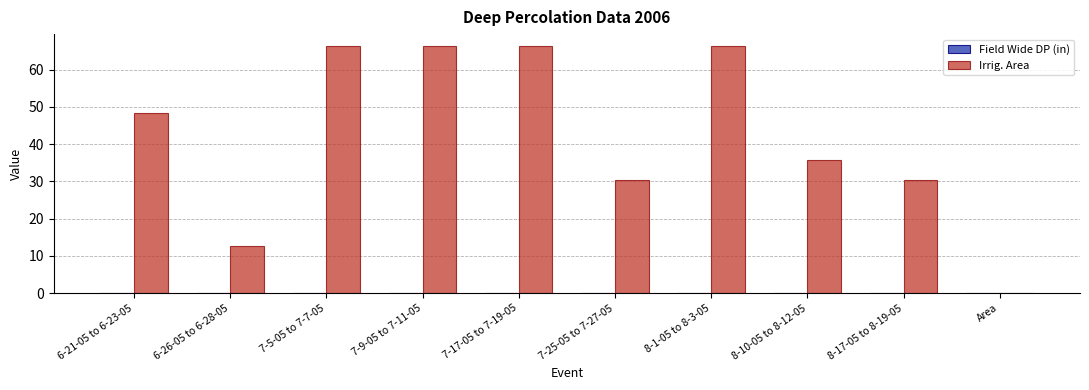

Approximately how many times larger is the value at 7-17-05 to 7-19-05 compared to 8-10-05 to 8-12-05?

1.9